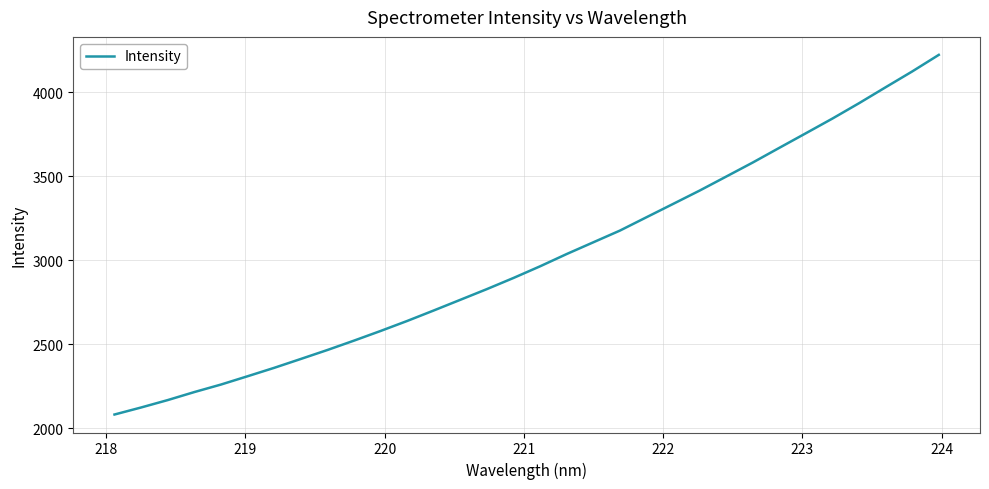

What is the greatest value displayed?

4224.0